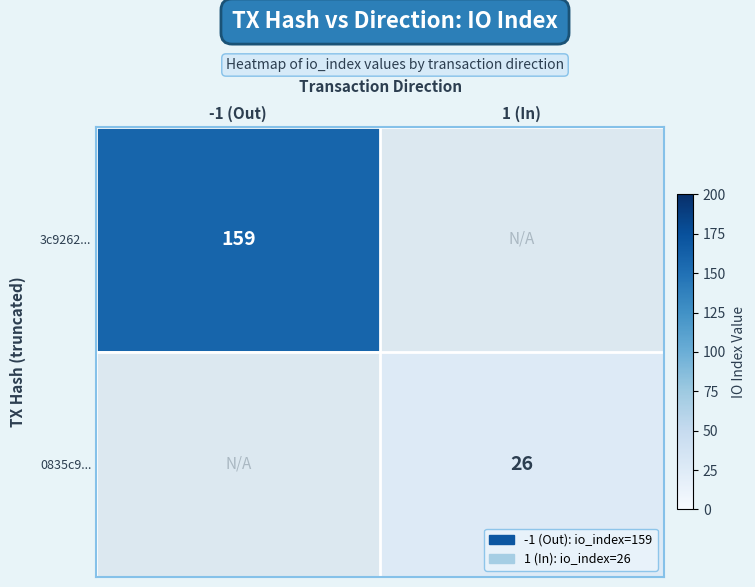

Between 1 (In) and -1 (Out), which is larger?

-1 (Out)